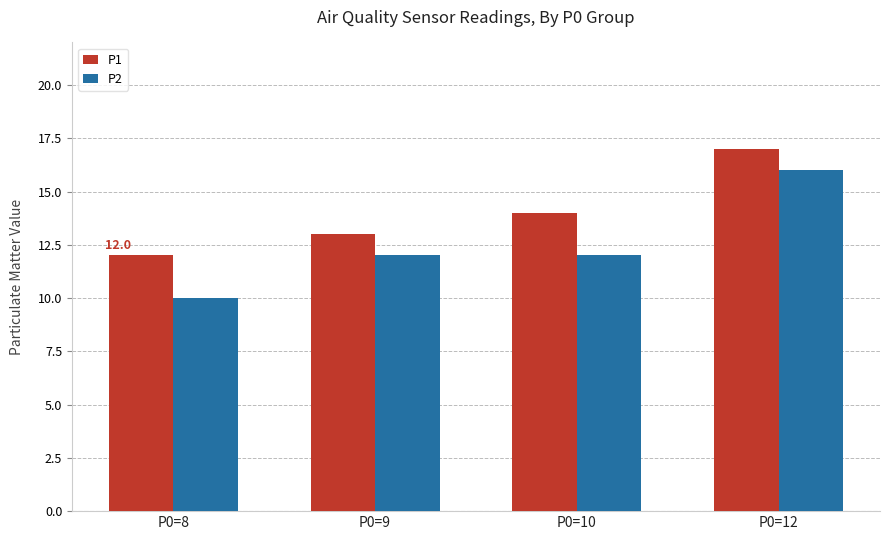

Reading left to right, list all the values displayed in this chart.

P1: P0=8=12	P0=9=13	P0=10=14	P0=12=17
P2: P0=8=10	P0=9=12	P0=10=12	P0=12=16